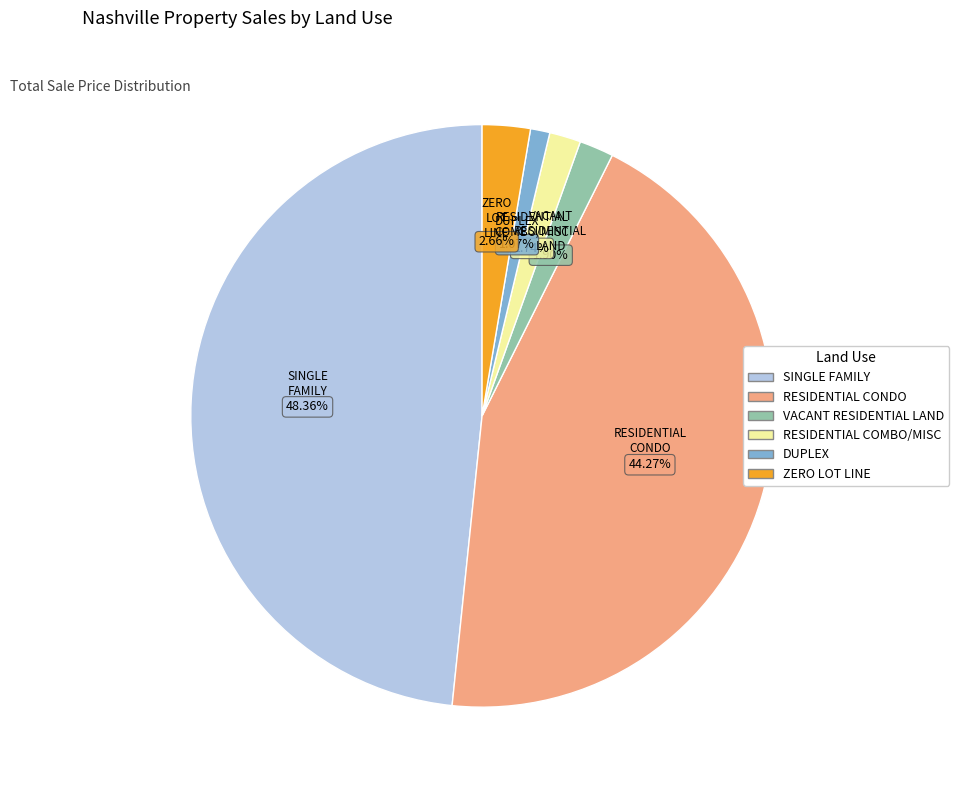

The DUPLEX slice represents 1% of the pie. True or false?

True